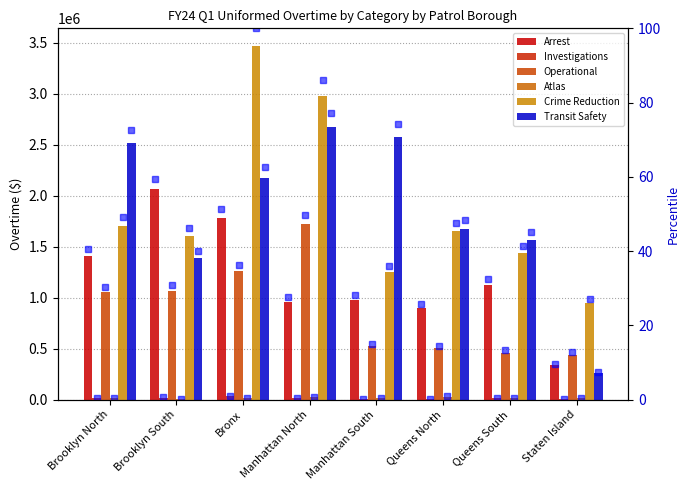

Which series has the largest total across all categories?

Crime Reduction